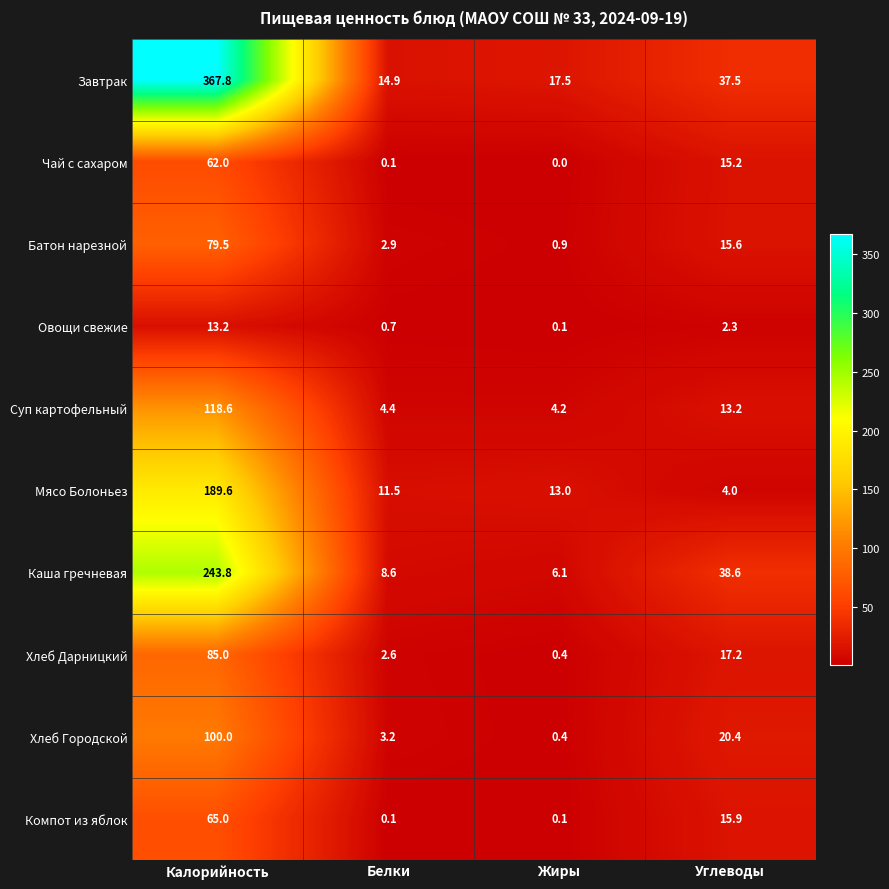

Between Белки and Углеводы, which series saw the biggest shift?

Каша гречневая